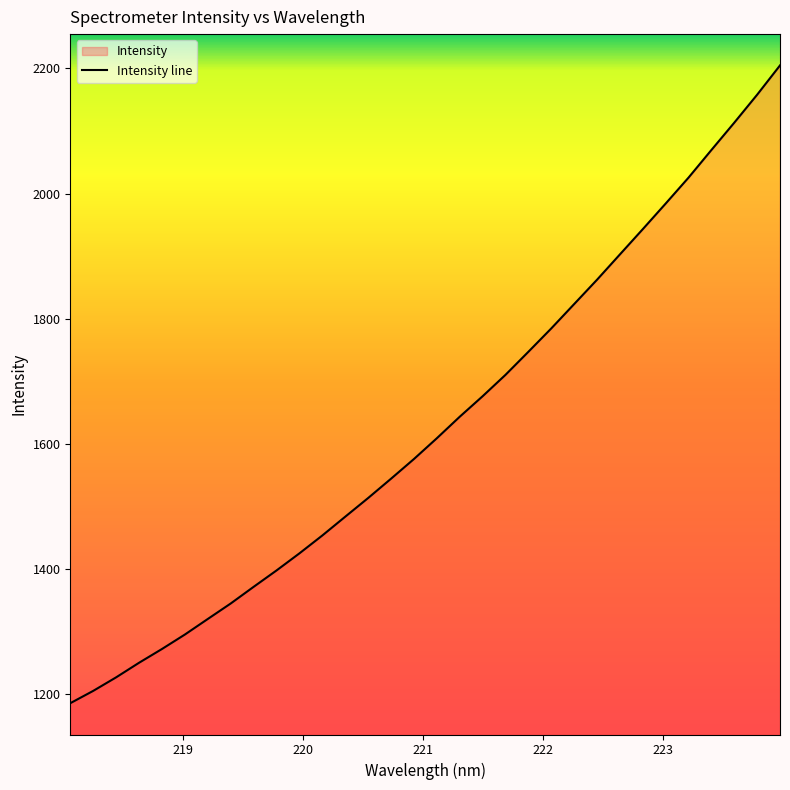

What is the difference between the maximum and minimum values?

1018.8